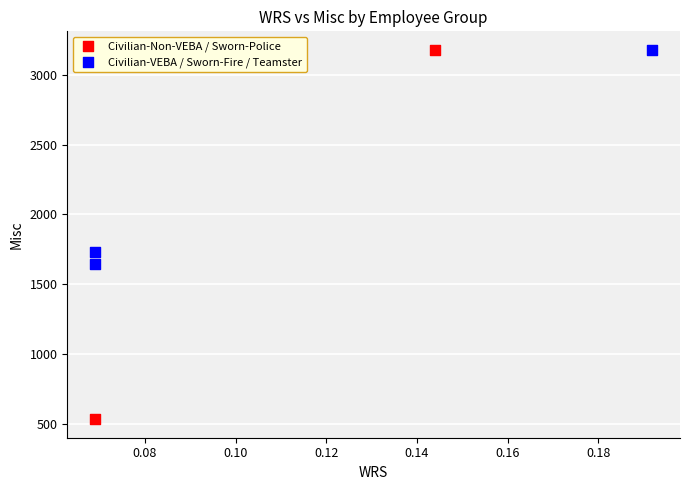

What are all the series names shown in the legend?

Civilian-Non-VEBA / Sworn-Police, Civilian-VEBA / Sworn-Fire / Teamster